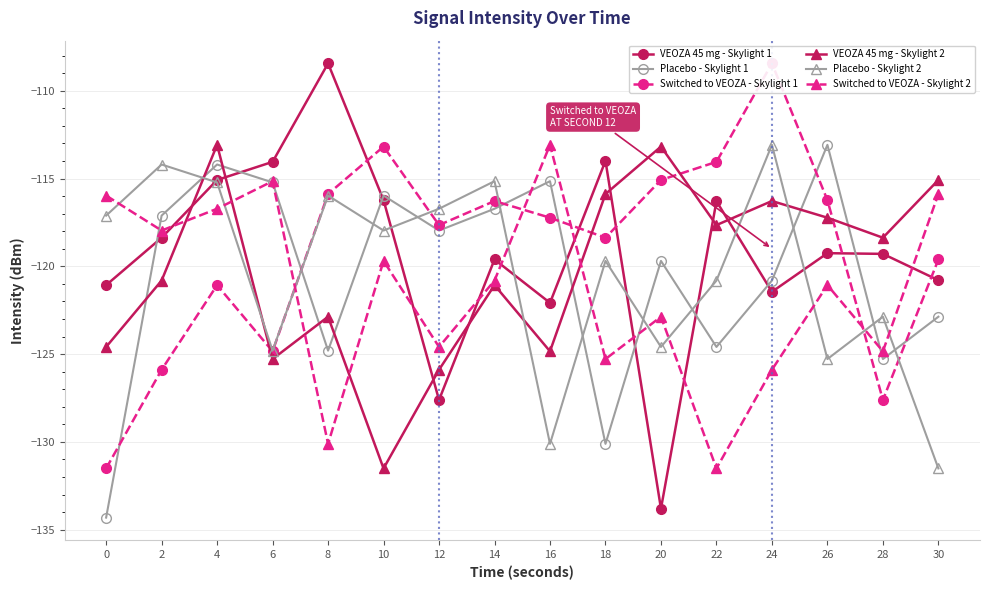

True or false: Placebo - Skylight 1 and VEOZA 45 mg - Skylight 1 cross at least once.

True